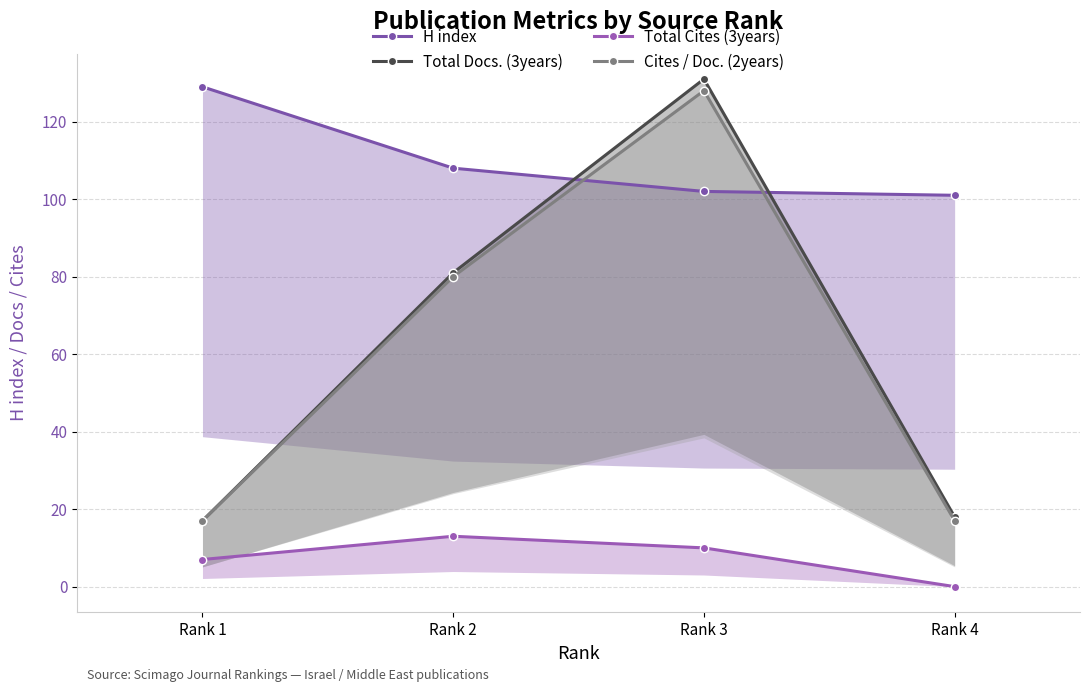

True or false: Cites / Doc. (2years) and Total Docs. (3years) intersect in this chart.

False